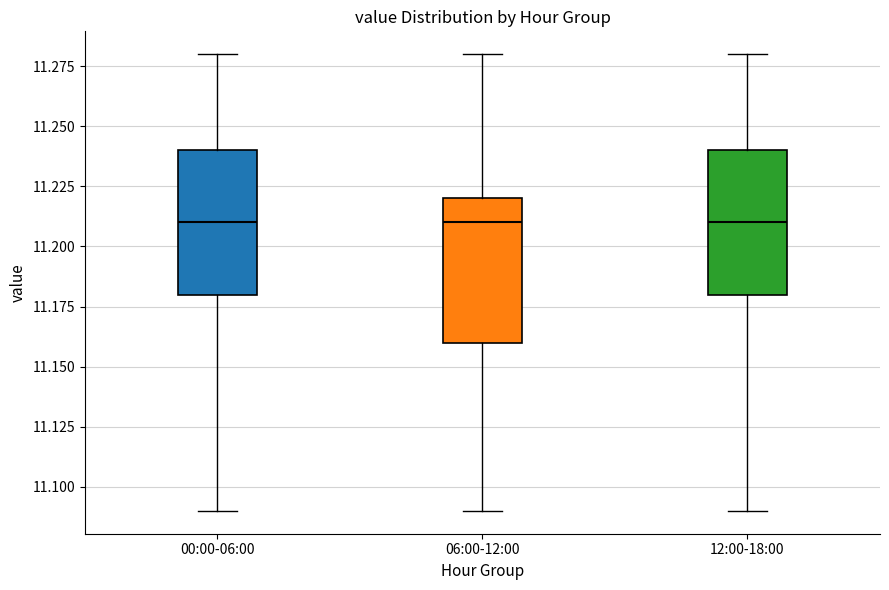

Reading left to right, read every box against the y-axis: the position of its median line, the range the box covers, and the ends of its whiskers. The values are not printed on the chart, so give them approximately, as read against the axis.

00:00-06:00: median 11.21, box 11.18 to 11.24, whiskers 11.09 to 11.28
06:00-12:00: median 11.21, box 11.16 to 11.22, whiskers 11.09 to 11.28
12:00-18:00: median 11.21, box 11.18 to 11.24, whiskers 11.09 to 11.28